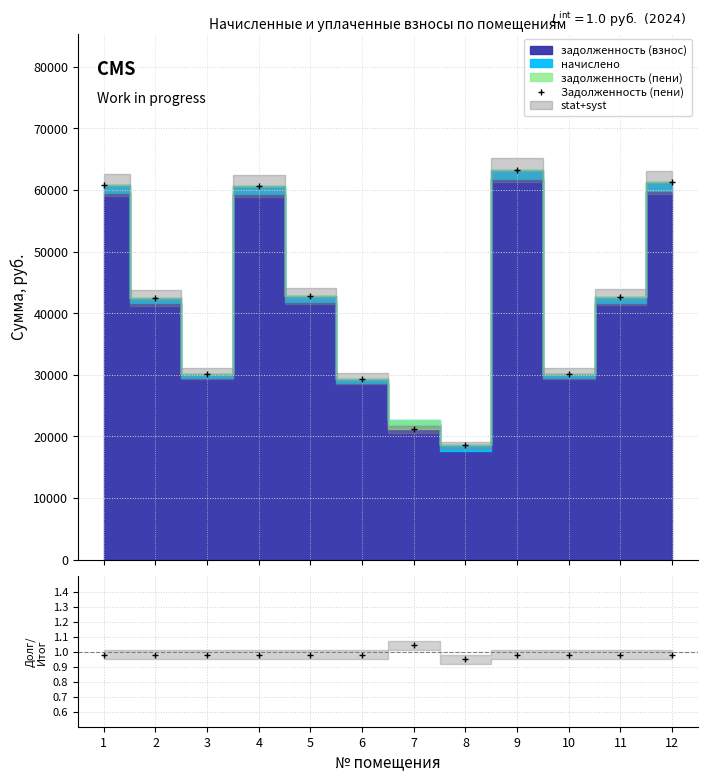

What is the value of the Задолженность (пени) point at the 5th from the left?

42775.4